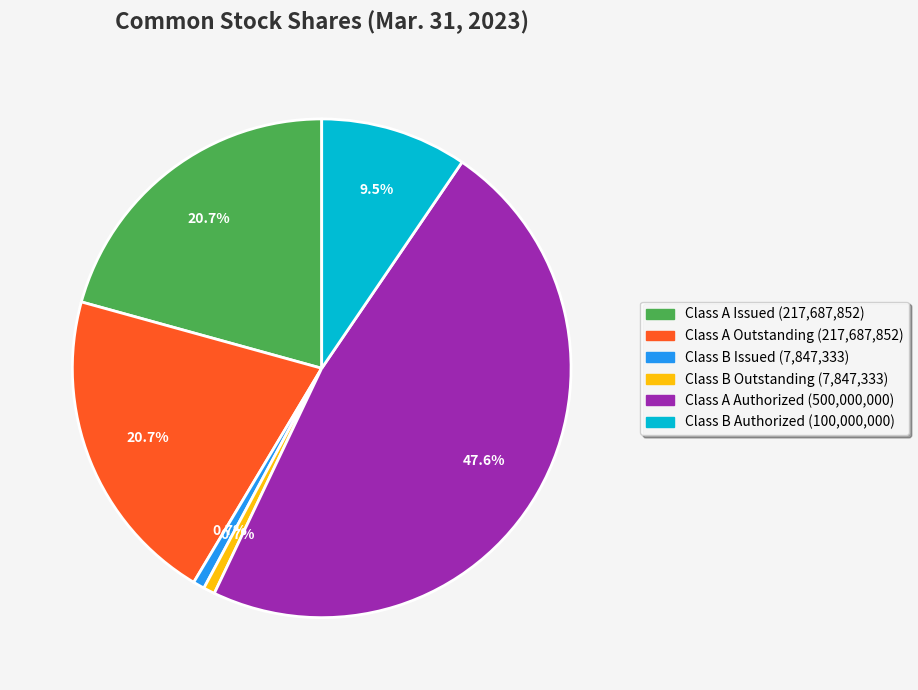

Does any single category account for the majority?

No